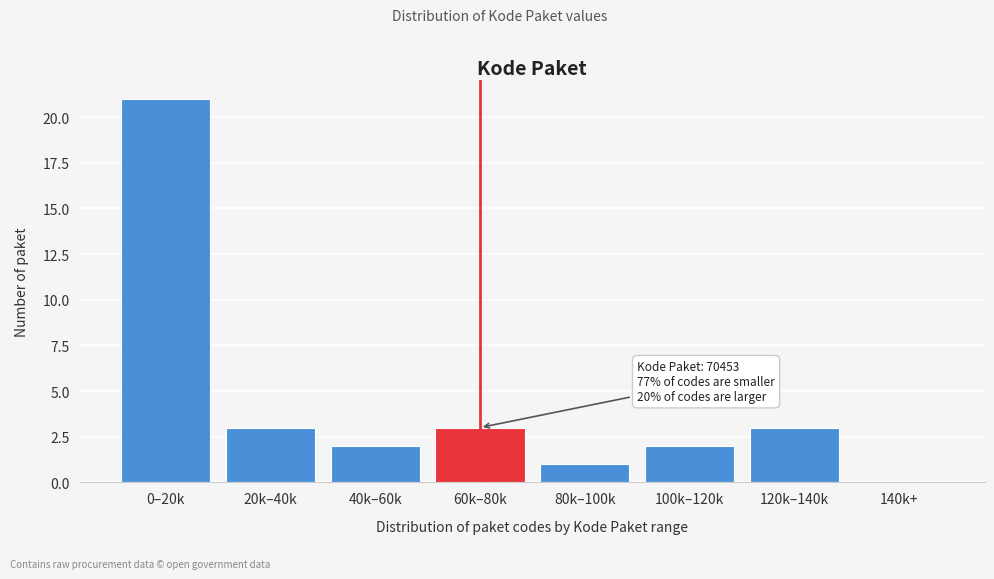

Reading left to right, extract all data points from this chart.

0–20k=21	20k–40k=3	40k–60k=2	60k–80k=3	80k–100k=1	100k–120k=2	120k–140k=3	140k+=0